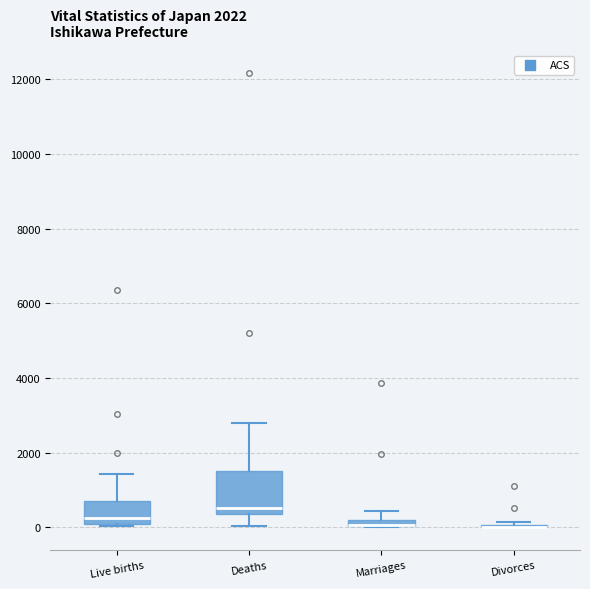

Comparing the boxes themselves (not the whiskers), which one is the tallest?

Deaths